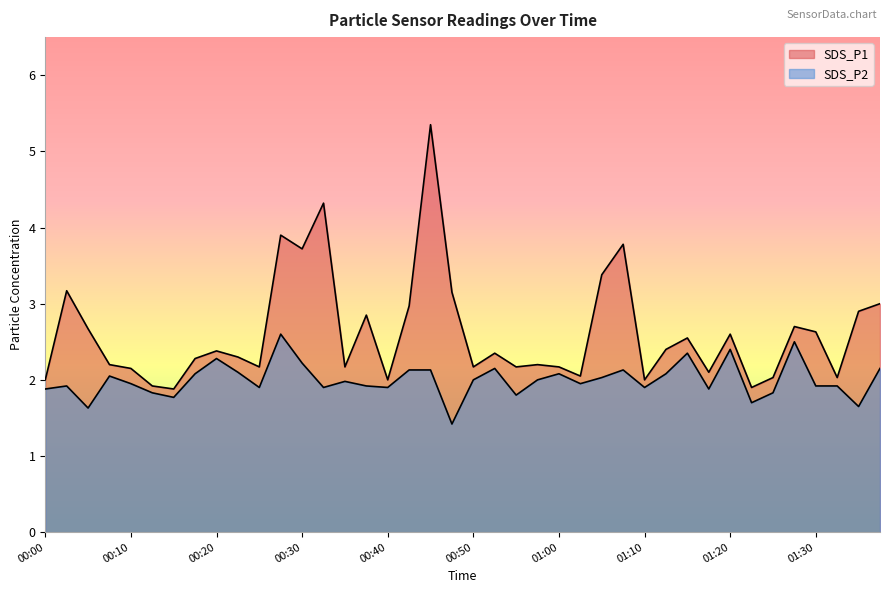

Reading right to left, extract all data points from this chart.

SDS_P1: 3.0	2.9	2.0	2.6	2.7	2.0	1.9	2.6	2.1	2.5	2.4	2.0	3.8	3.4	2.0	2.2	2.2	2.2	2.4	2.2	3.1	5.3	3.0	2.0	2.9	2.2	4.3	3.7	3.9	2.2	2.3	2.4	2.3	1.9	1.9	2.1	2.2	2.7	3.2	2.0
SDS_P2: 2.1	1.6	1.9	1.9	2.5	1.8	1.7	2.4	1.9	2.4	2.1	1.9	2.1	2.0	1.9	2.1	2.0	1.8	2.1	2.0	1.4	2.1	2.1	1.9	1.9	2.0	1.9	2.2	2.6	1.9	2.1	2.3	2.1	1.8	1.8	1.9	2.0	1.6	1.9	1.9